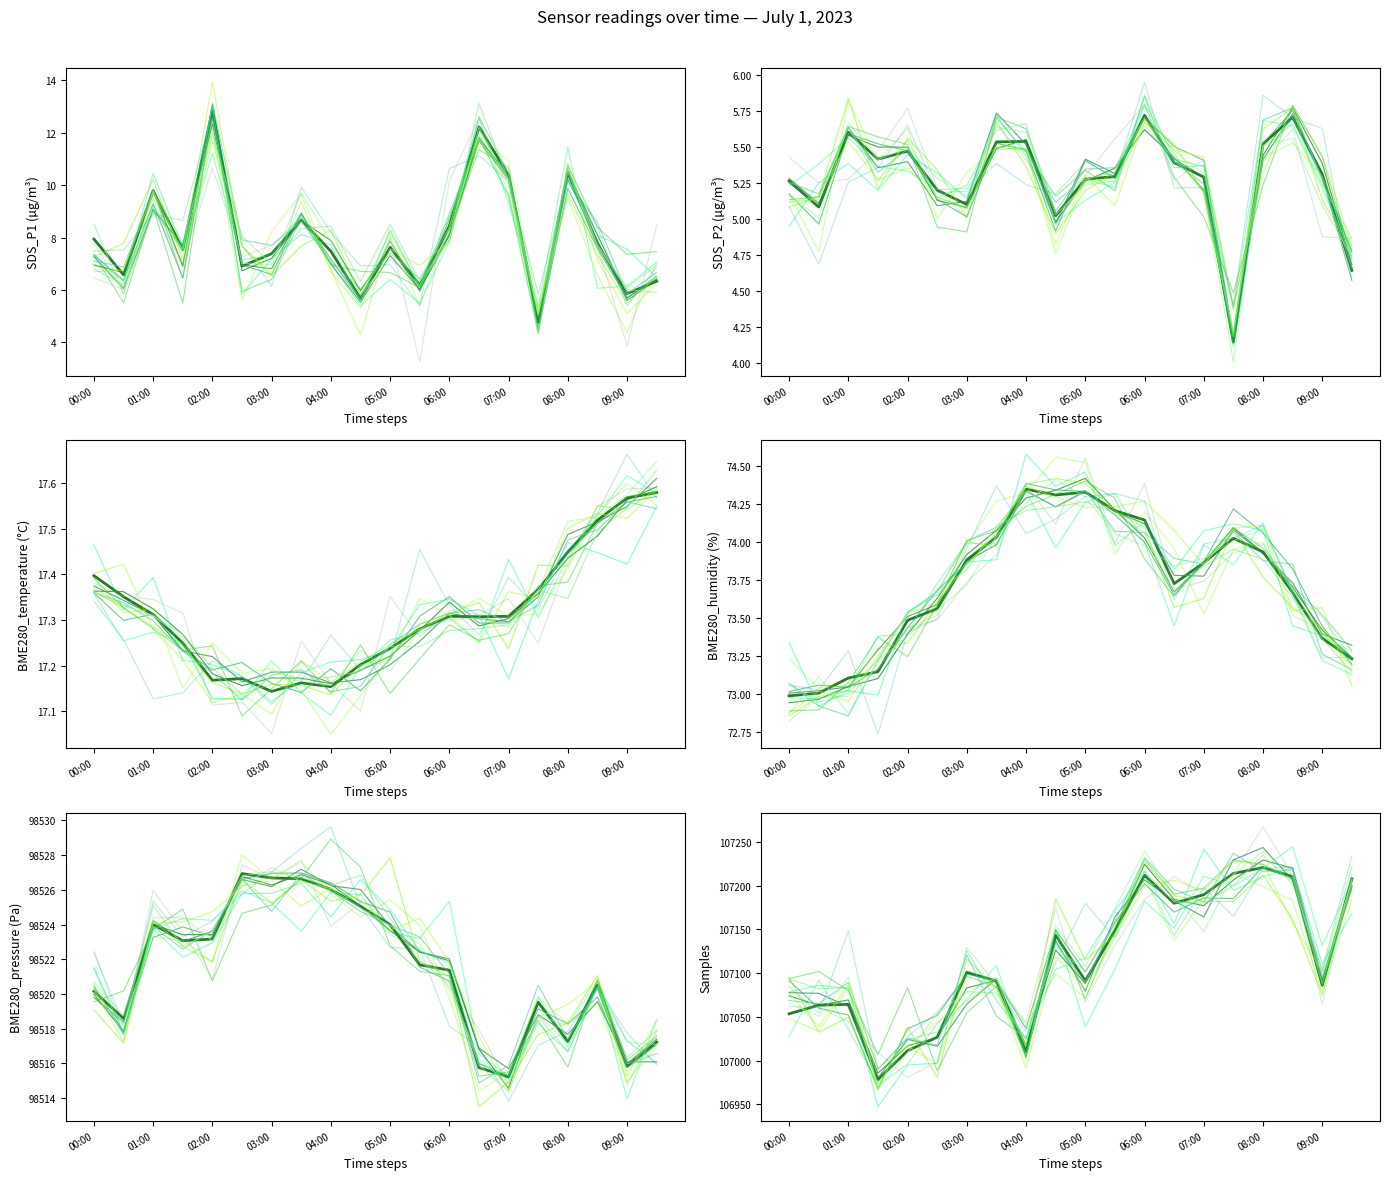

How many lines are shown in the chart?

6